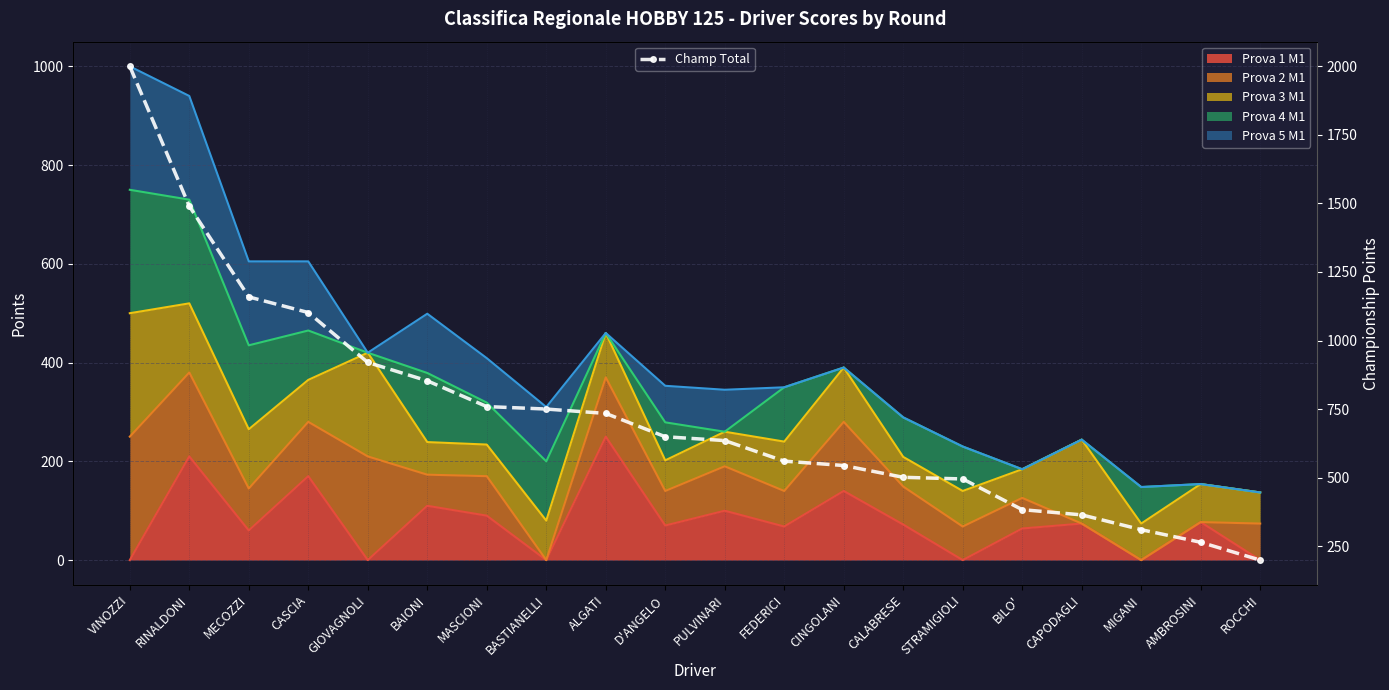

What is the sum of the values at CAPODAGLI and D'ANGELO?

1013